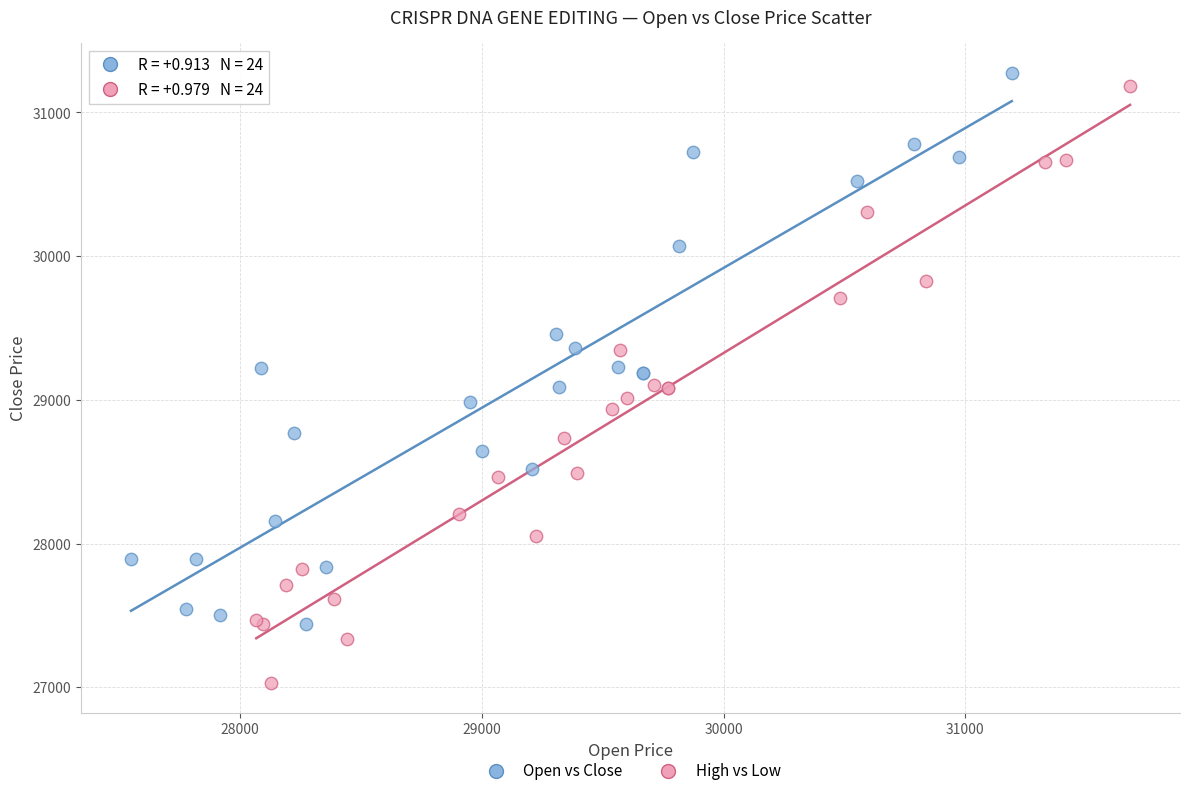

Which series reaches the minimum Y coordinate?

High vs Low